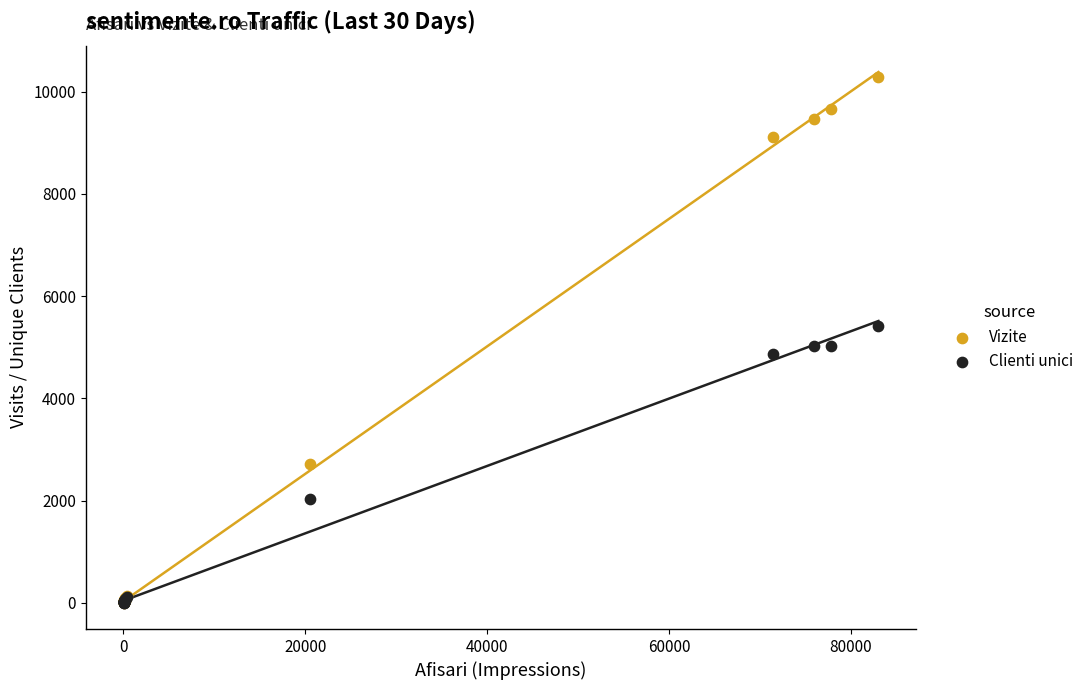

Which series has the largest Y range (max minus min)?

Vizite